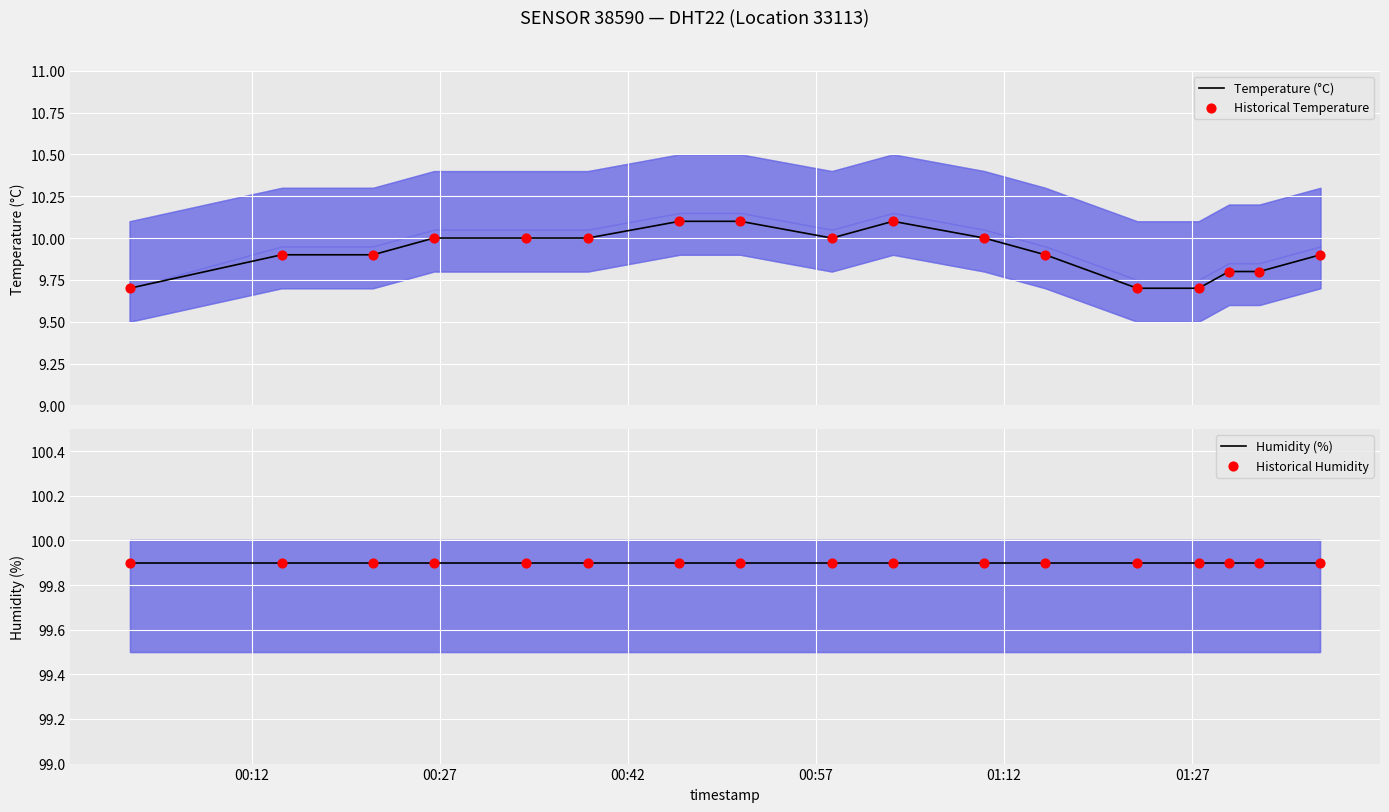

Which series reaches the minimum Y coordinate?

Temperature (°C)